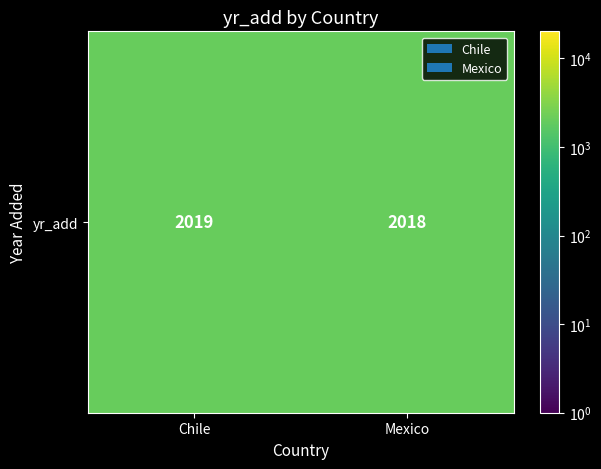

Which category has the lowest value across all series?

Mexico